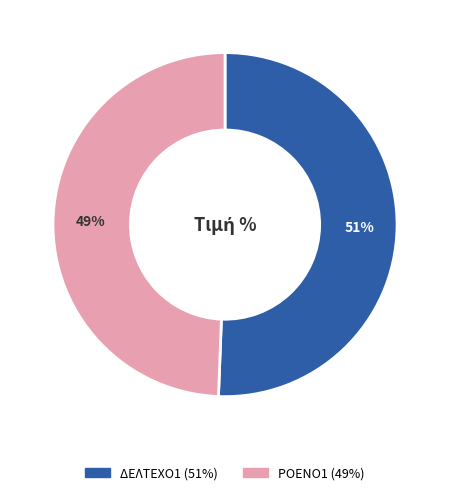

Between ΔΕΛΤΕΧΟ1 and ΡΟΕΝΟ1, which is larger?

ΔΕΛΤΕΧΟ1